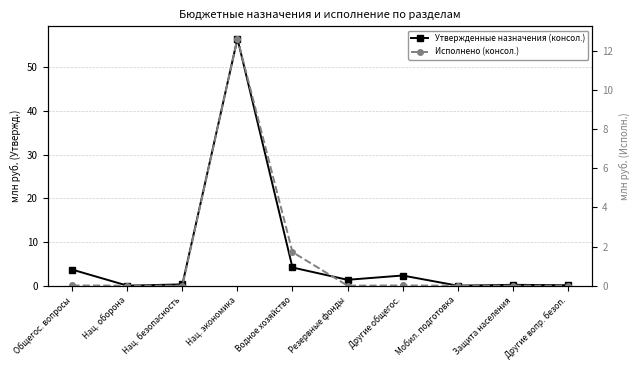

What is the average value of the Утвержденные назначения (консол.) series?

6.9